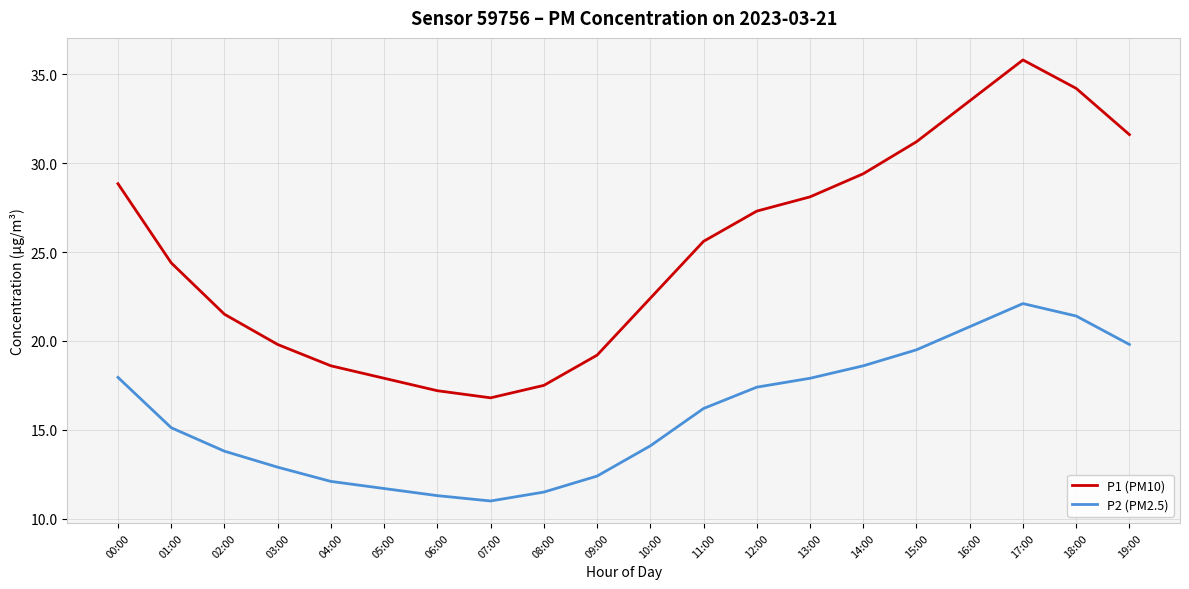

Count the number of data series in this chart.

2